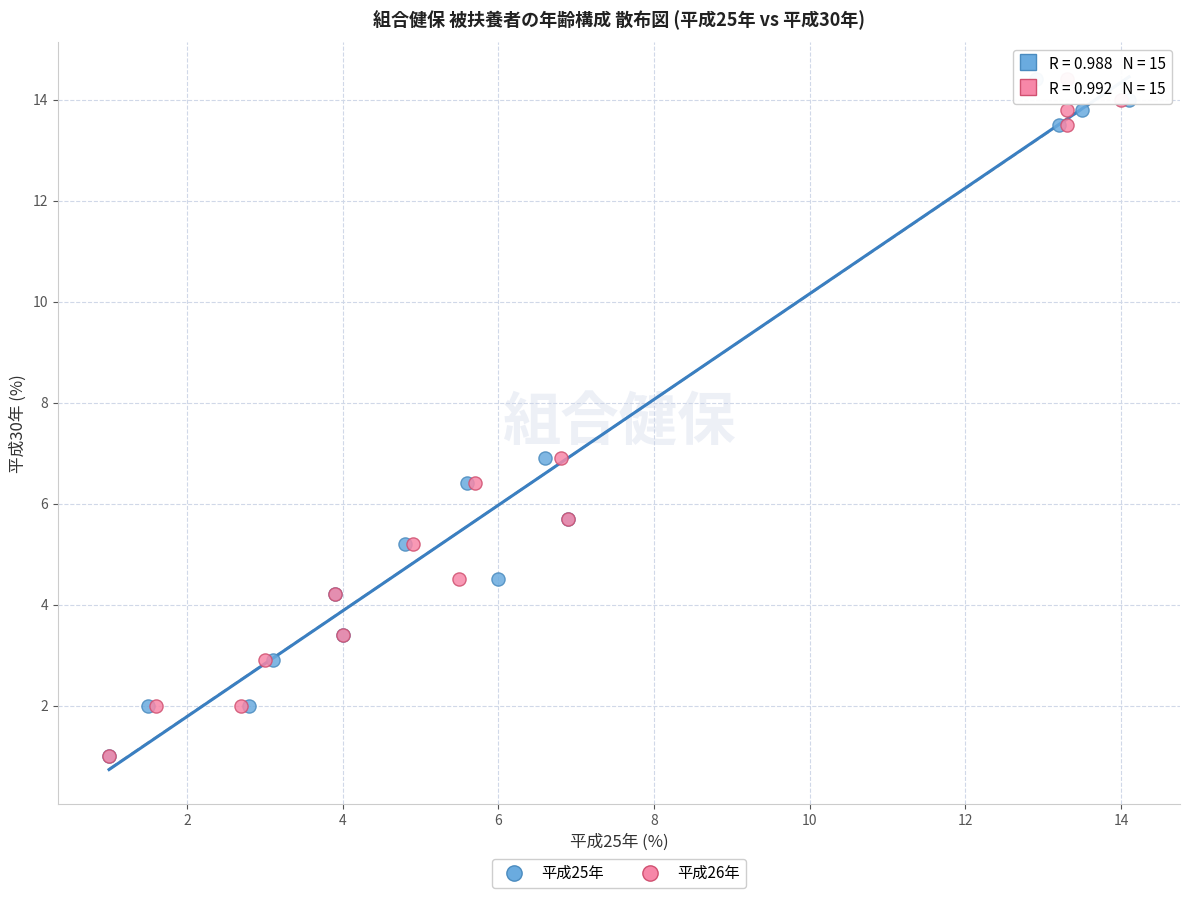

What are all the series names shown in the legend?

平成25年, 平成26年